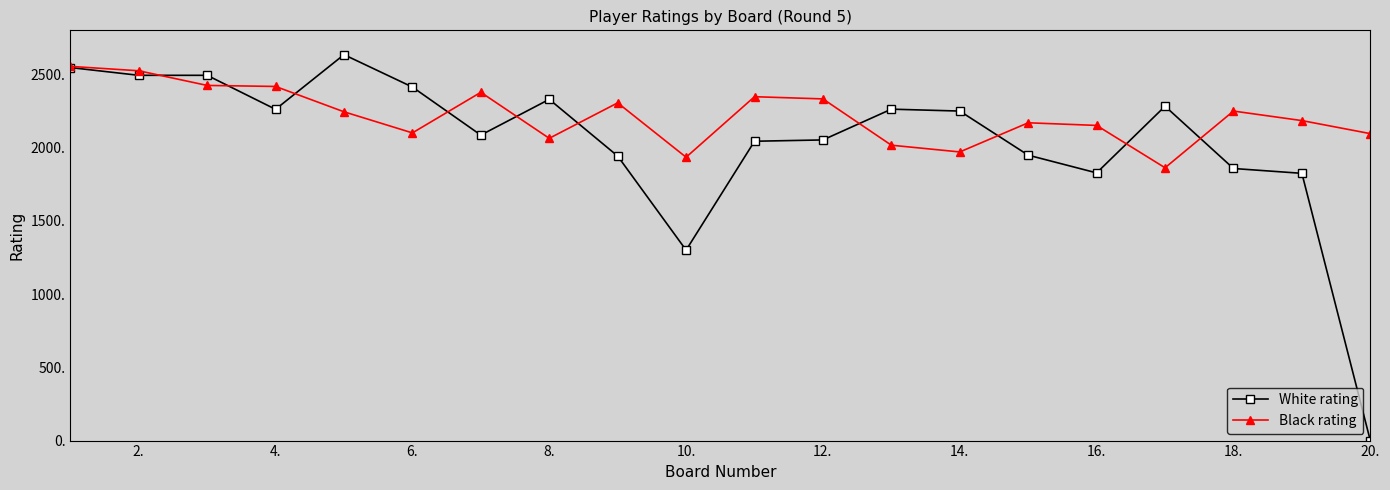

Which series has the widest spread of values?

White rating